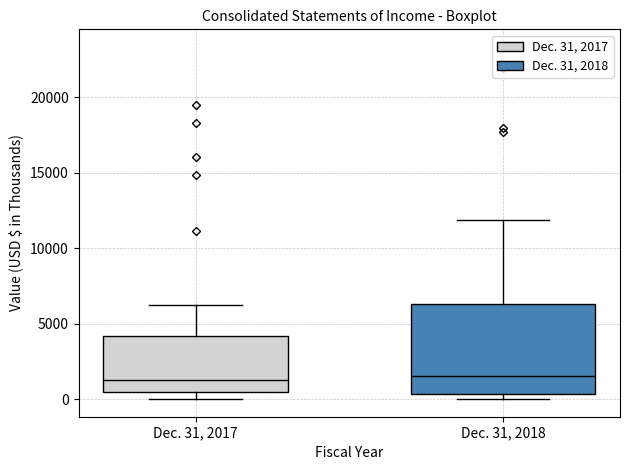

Which box is the tallest, from its lower edge to its upper edge?

Dec. 31, 2018